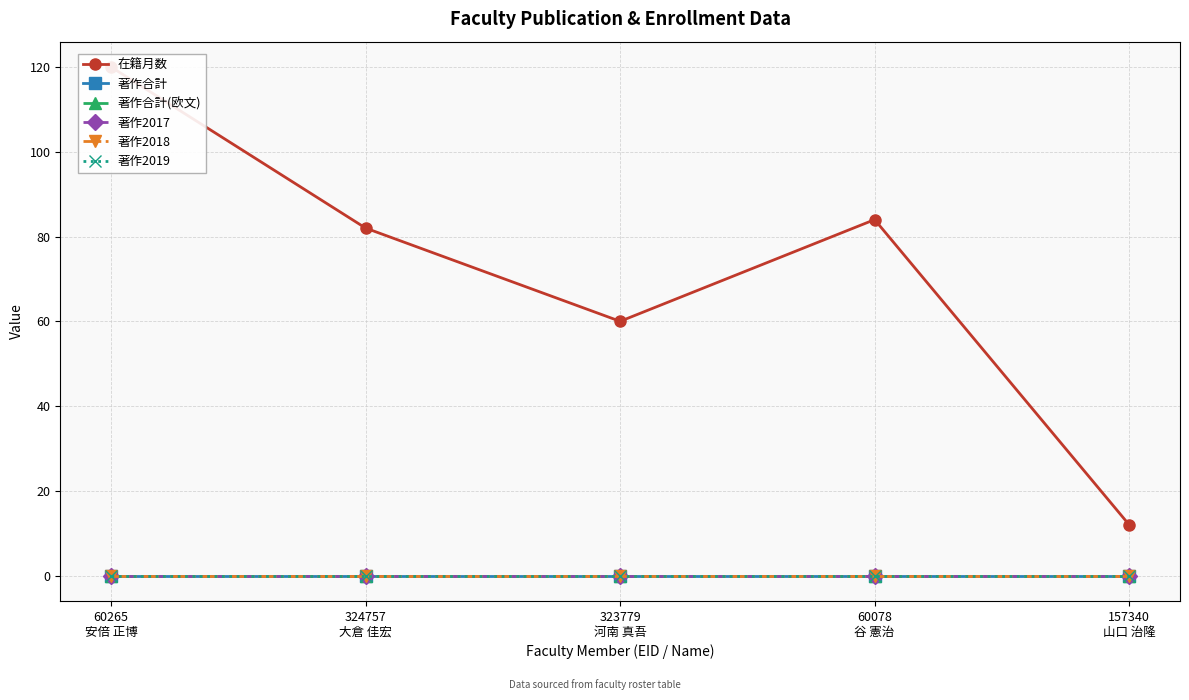

Reading left to right, what are all the values shown in this chart?

在籍月数: 60265
安倍 正博=120	324757
大倉 佳宏=82	323779
河南 真吾=60	60078
谷 憲治=84	157340
山口 治隆=12
著作合計: 60265
安倍 正博=0	324757
大倉 佳宏=0	323779
河南 真吾=0	60078
谷 憲治=0	157340
山口 治隆=0
著作合計(欧文): 60265
安倍 正博=0	324757
大倉 佳宏=0	323779
河南 真吾=0	60078
谷 憲治=0	157340
山口 治隆=0
著作2017: 60265
安倍 正博=0	324757
大倉 佳宏=0	323779
河南 真吾=0	60078
谷 憲治=0	157340
山口 治隆=0
著作2018: 60265
安倍 正博=0	324757
大倉 佳宏=0	323779
河南 真吾=0	60078
谷 憲治=0	157340
山口 治隆=0
著作2019: 60265
安倍 正博=0	324757
大倉 佳宏=0	323779
河南 真吾=0	60078
谷 憲治=0	157340
山口 治隆=0